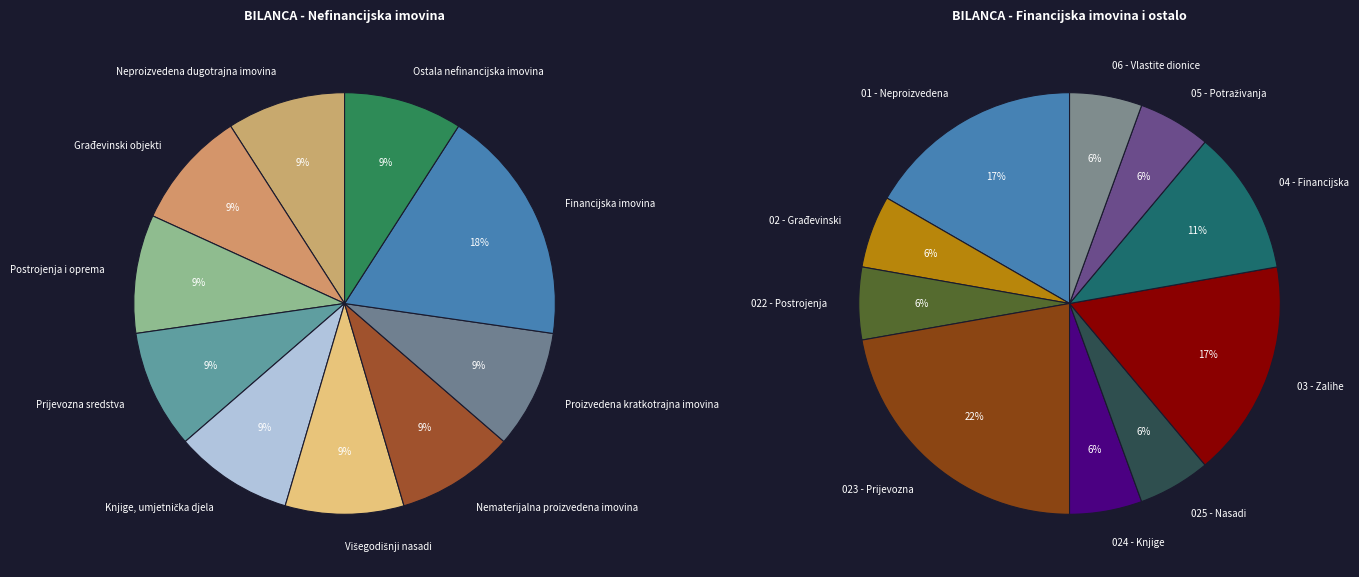

To the nearest percent, what is the average slice percentage?

10%